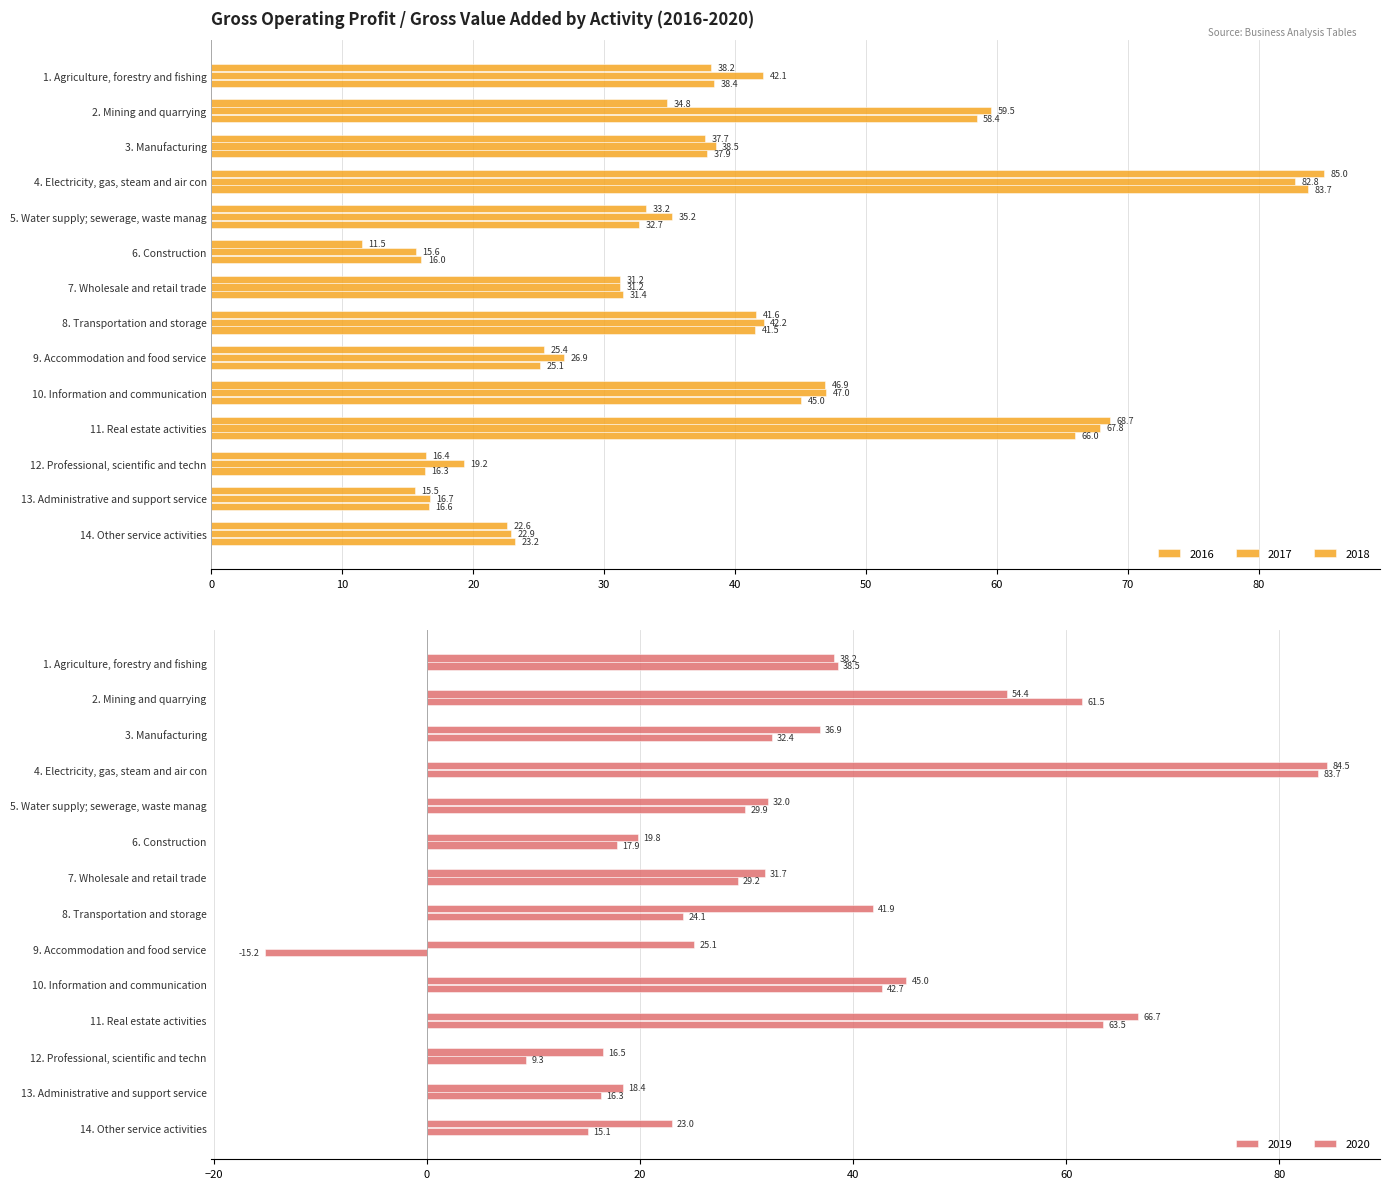

What is the minimum value for 2020?

-15.2